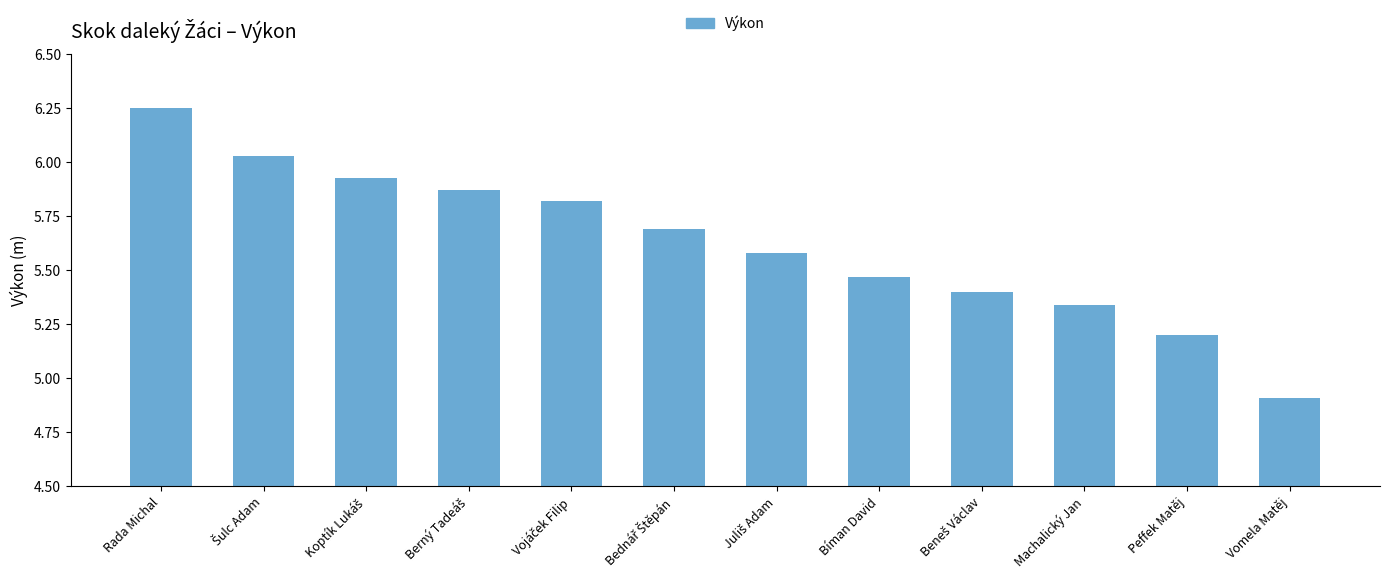

What is the average value?

5.6